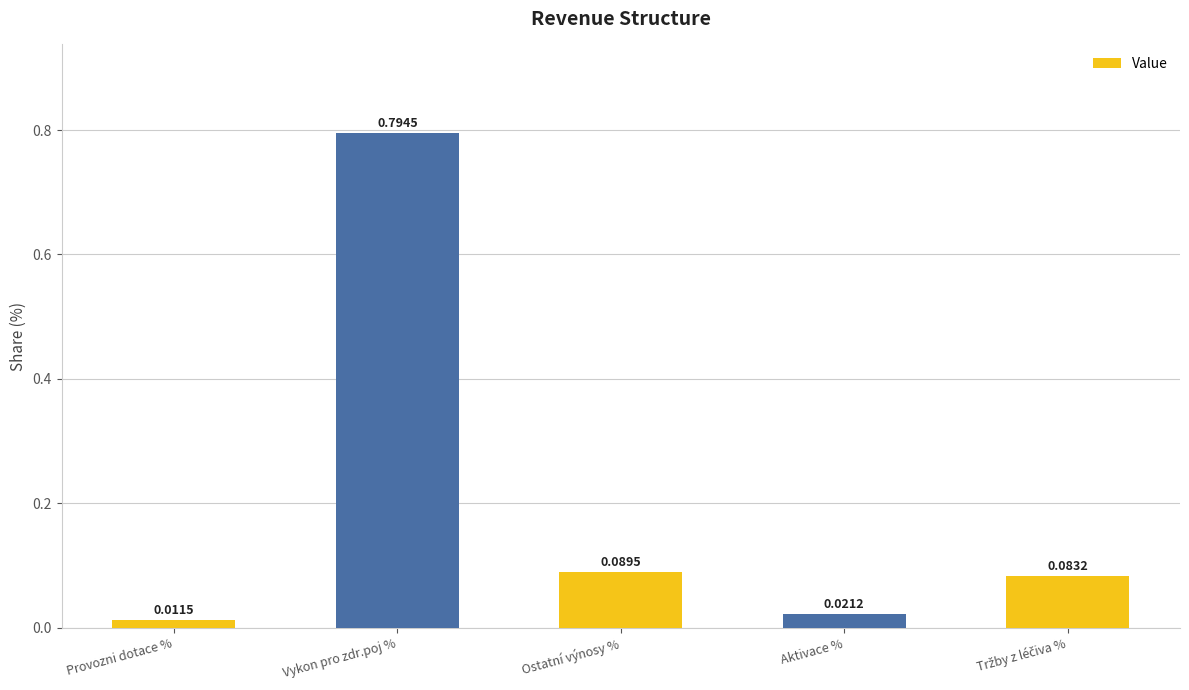

What is the sum of all values?

1.0